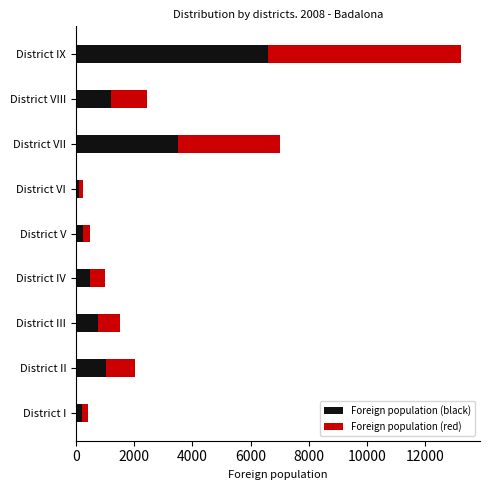

True or false: Foreign population (black) has a value of 1220.0 at District VIII.

True